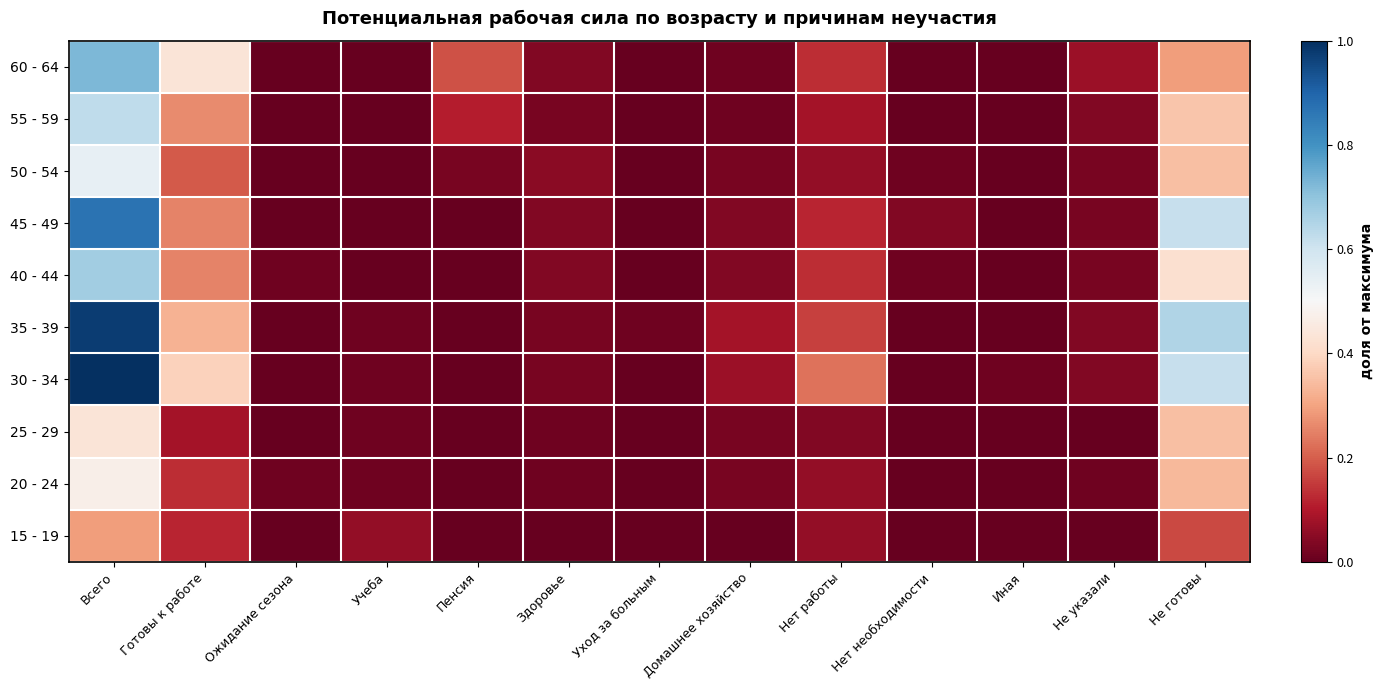

How many categories are shown in the chart?

13